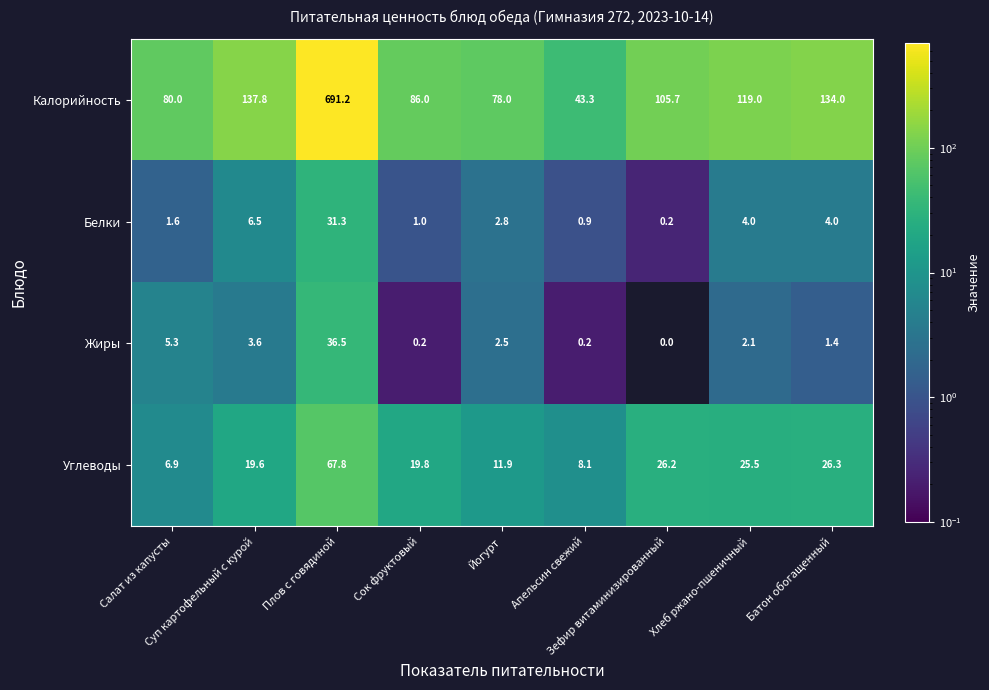

What is the maximum value shown in the chart?

691.2